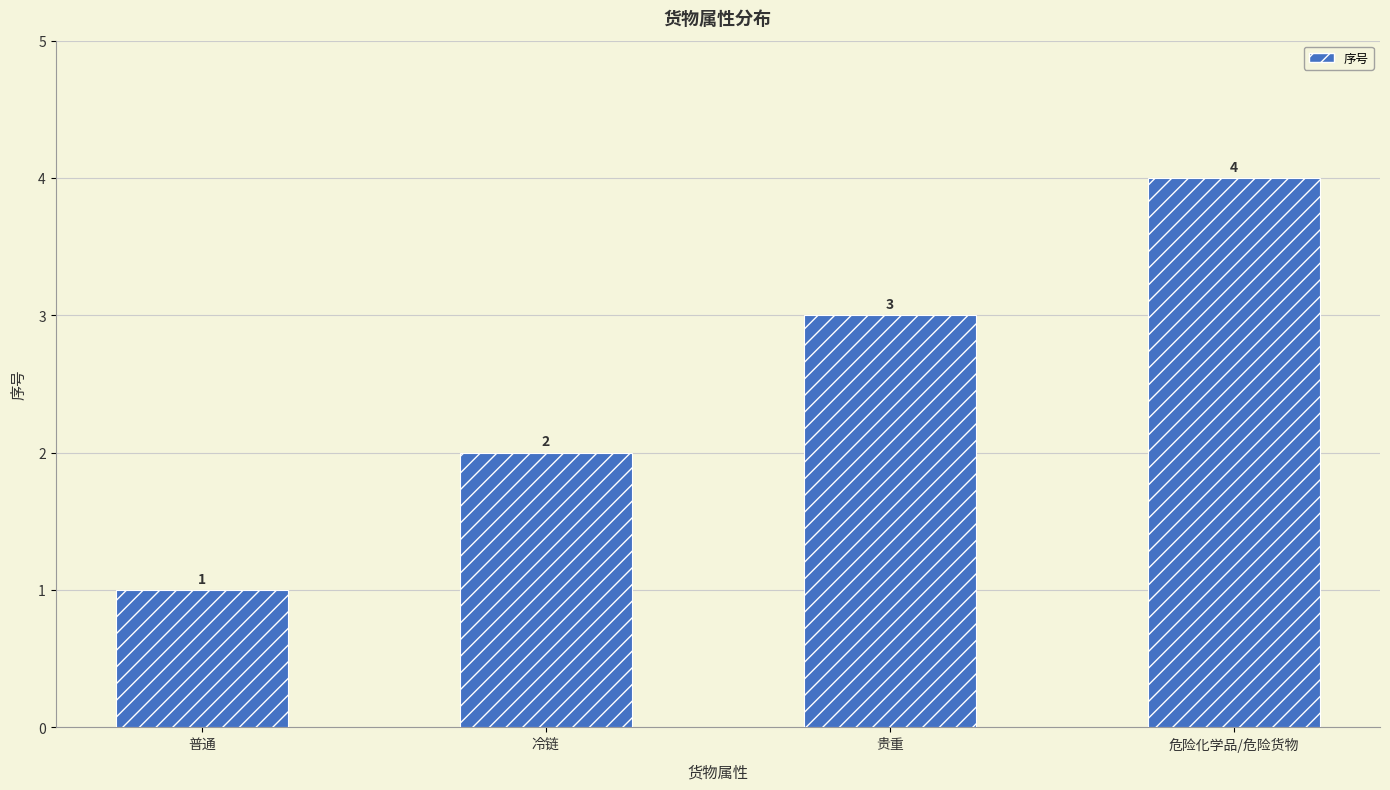

What is the label of the 2nd bar from the right?

贵重